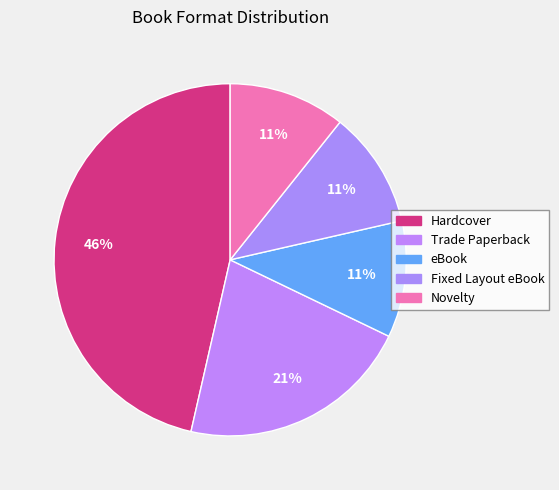

To the nearest percent, what is the average slice percentage?

20%